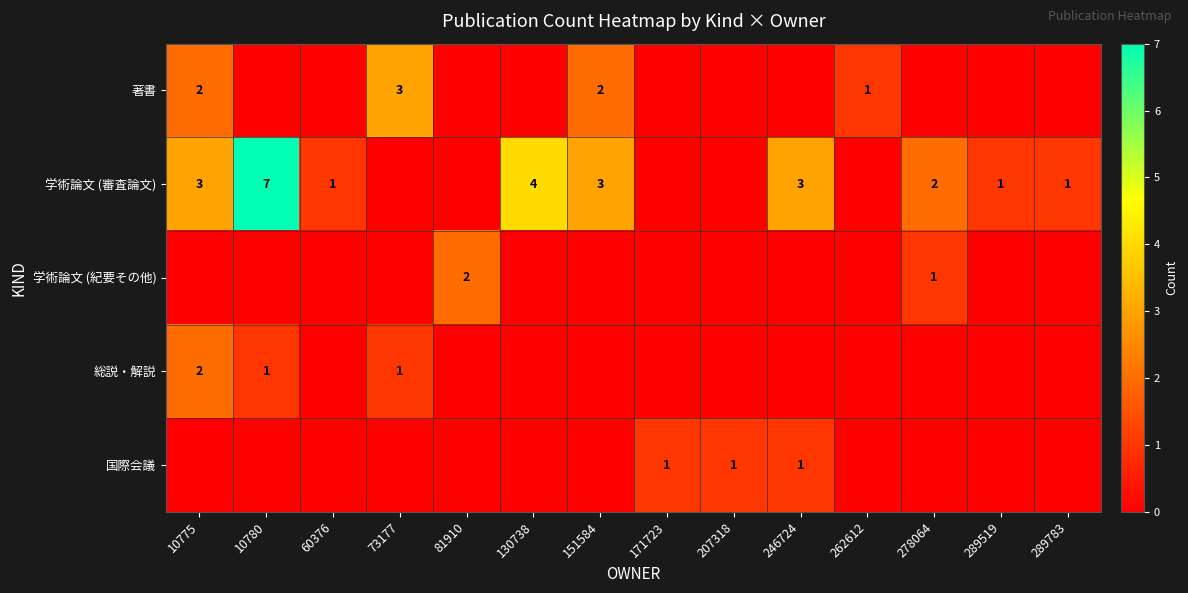

The 学術論文 (審査論文) series shows 1 at 60376. True or false?

True